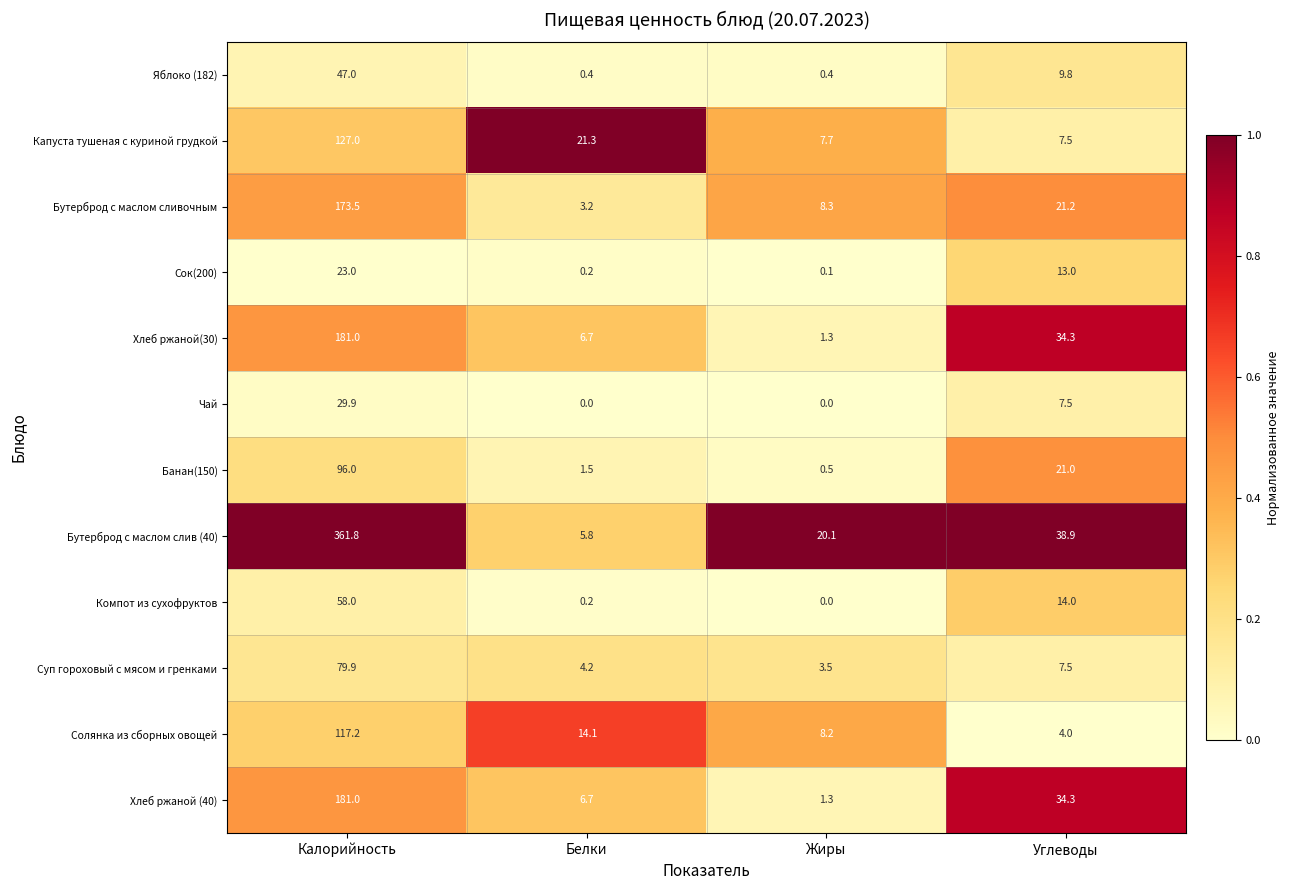

What value does the Солянка из сборных овощей series have at Белки?

14.1